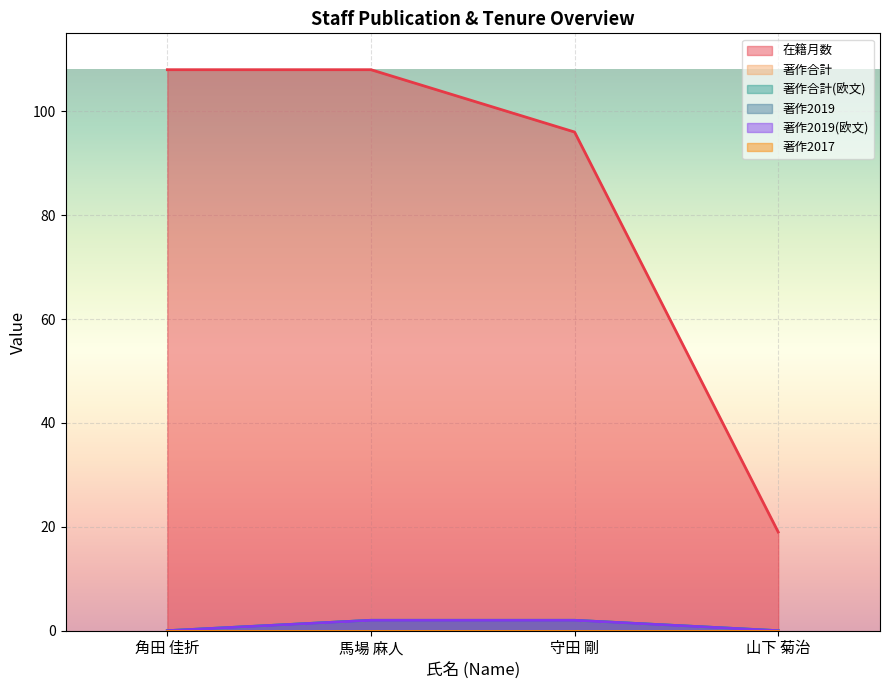

True or false: 著作2019(欧文) and 著作合計(欧文) cross at least once.

False